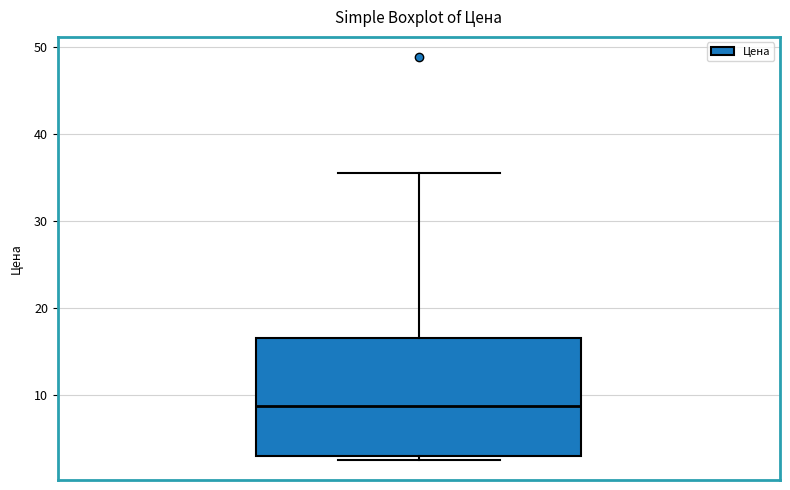

Read this box plot against the y-axis: the position of the median line, the range covered by the box, and the ends of both whiskers. The values are not printed on the chart, so give them approximately, as read against the axis.

median 9, box 3 to 17, whiskers 3 (just below the box's lower edge) to 35